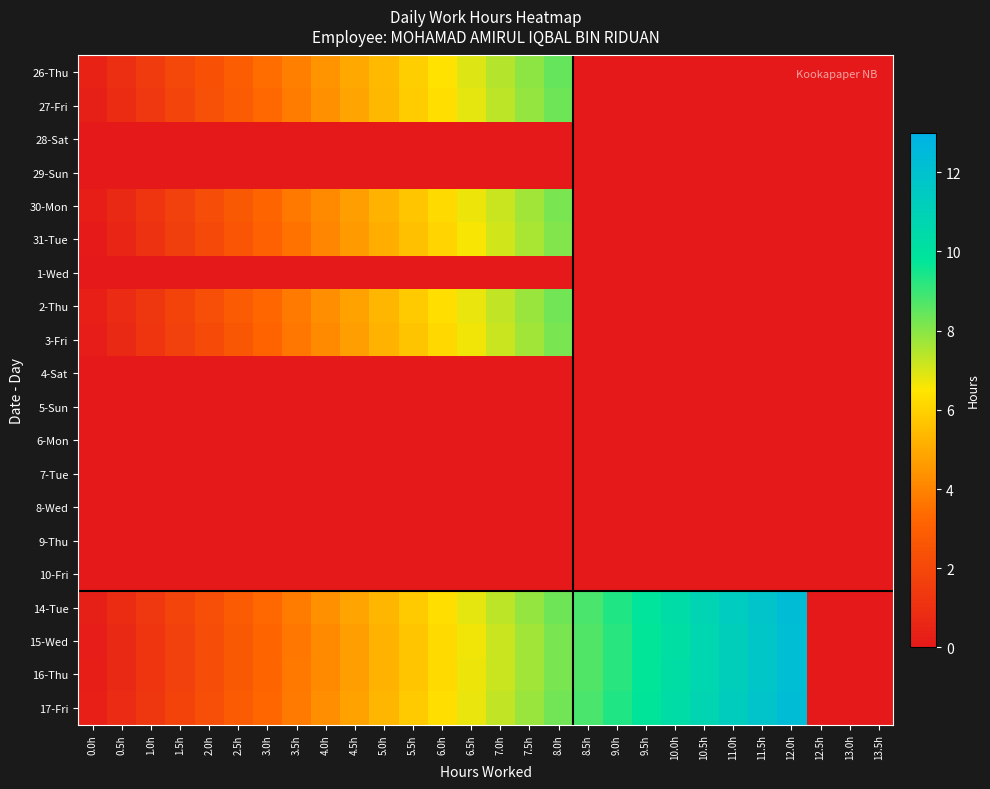

At how many categories does at least one series exceed 4?

17